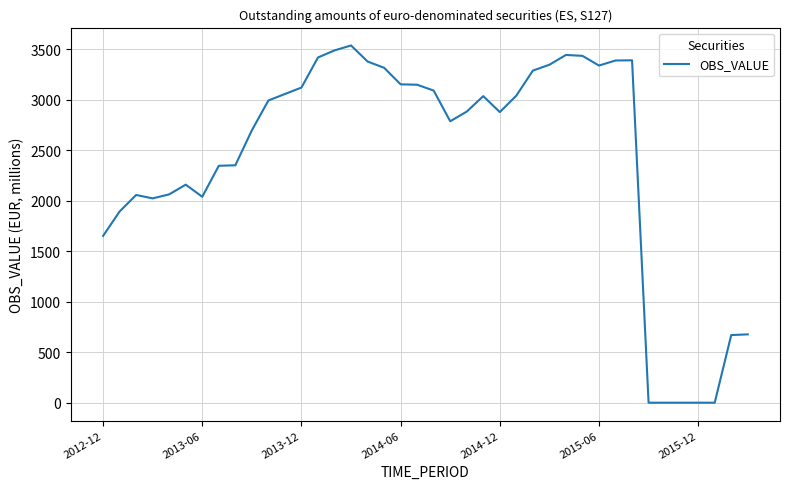

What is the maximum value shown in the chart?

3539